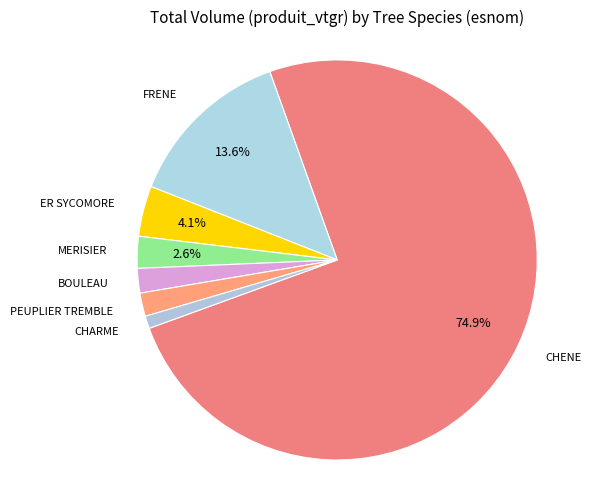

Which category accounts for the majority?

CHENE